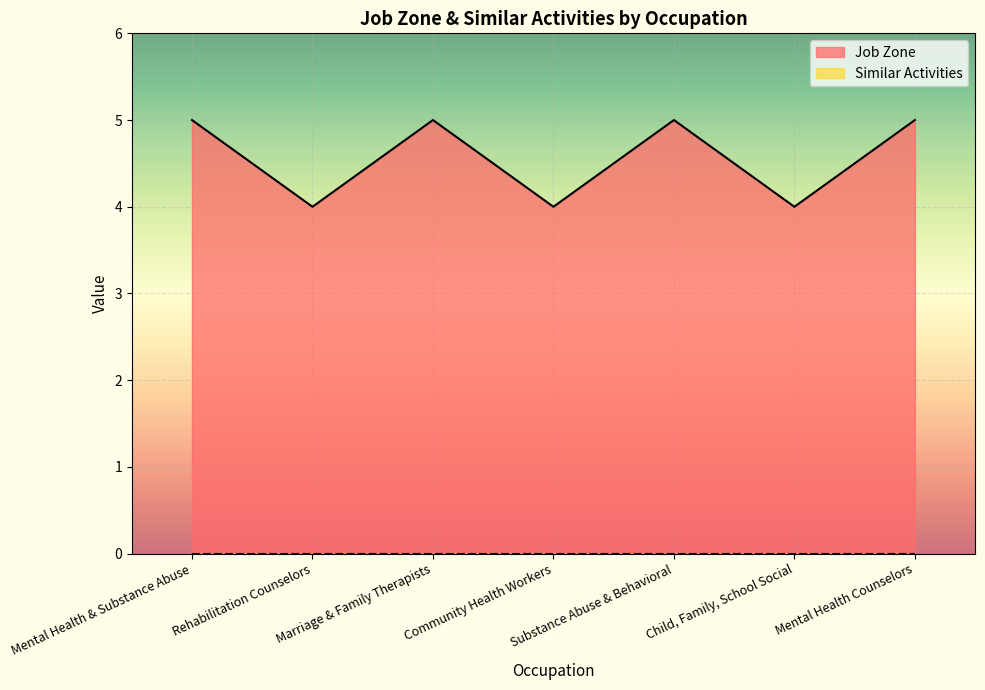

Count the number of data series in this chart.

2